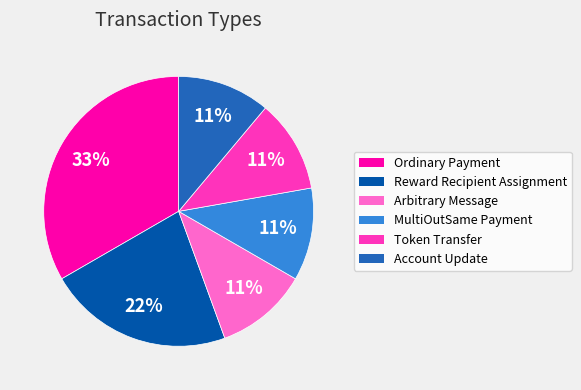

Between Arbitrary Message and Reward Recipient Assignment, which is larger?

Reward Recipient Assignment